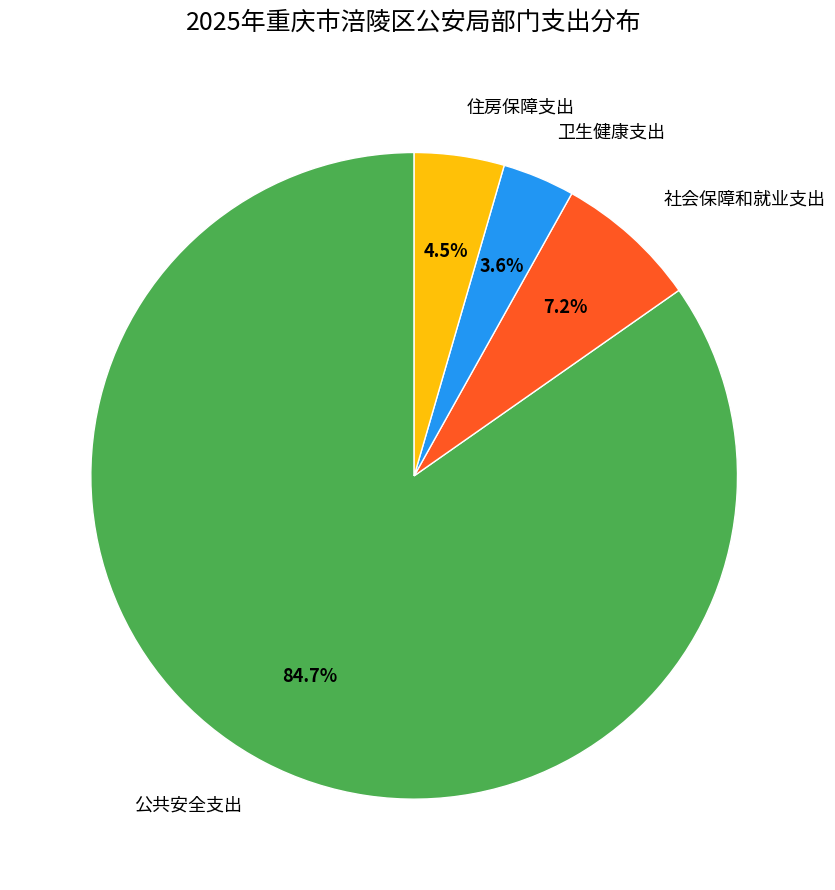

To the nearest percent, what is the difference between the 住房保障支出 and 公共安全支出 slice percentages?

80%